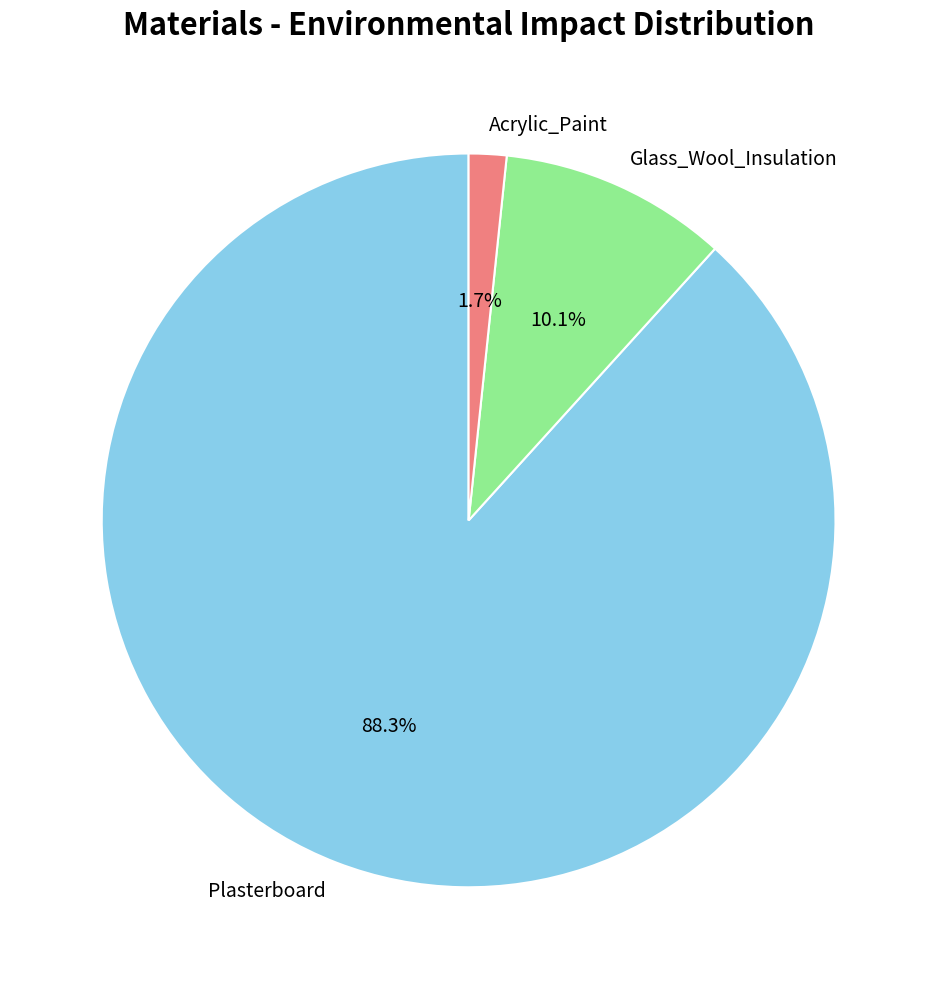

Is it true that Glass_Wool_Insulation is 19% of the pie?

False